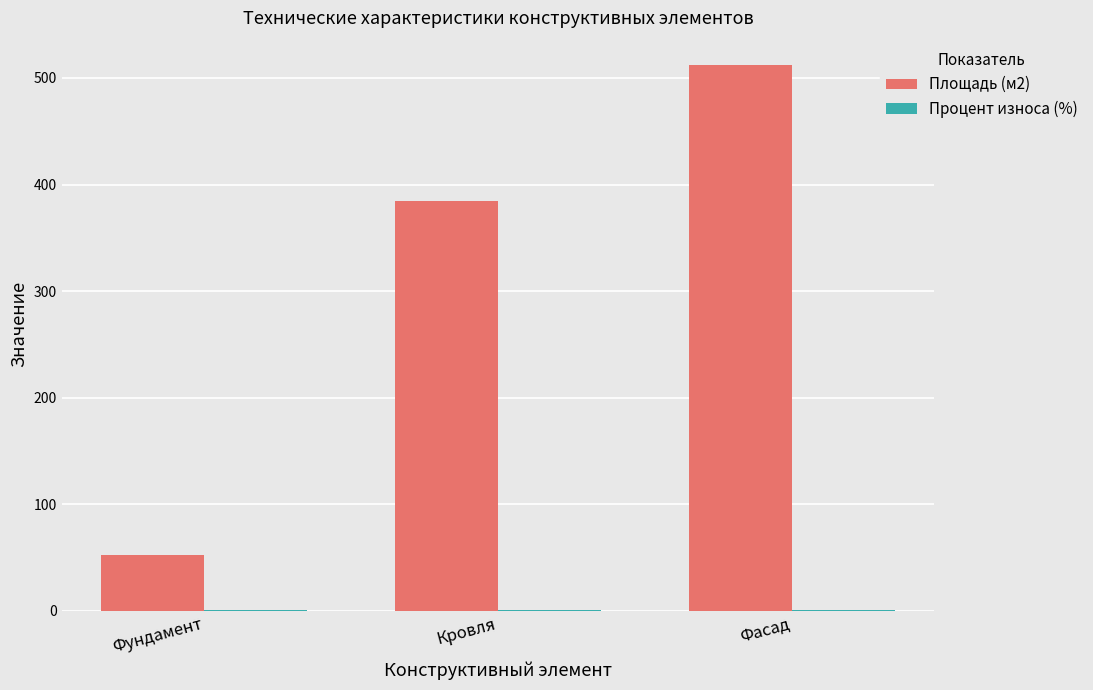

At which category is the sum across all series the highest?

Фасад